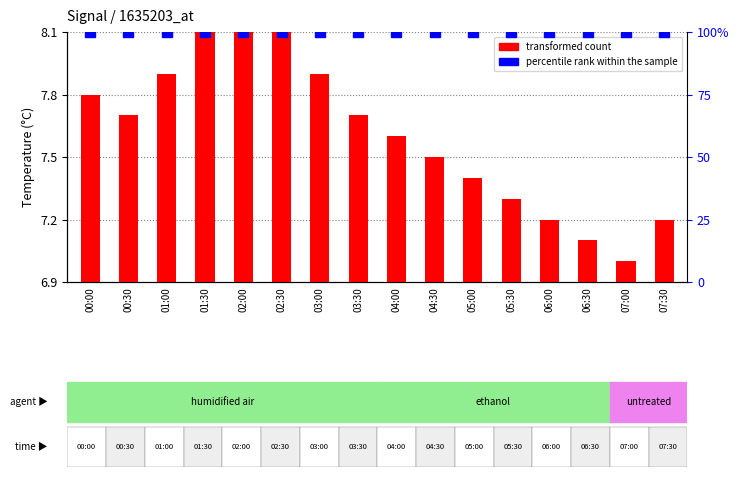

Which series changed the most between 03:30 and 05:00?

transformed count